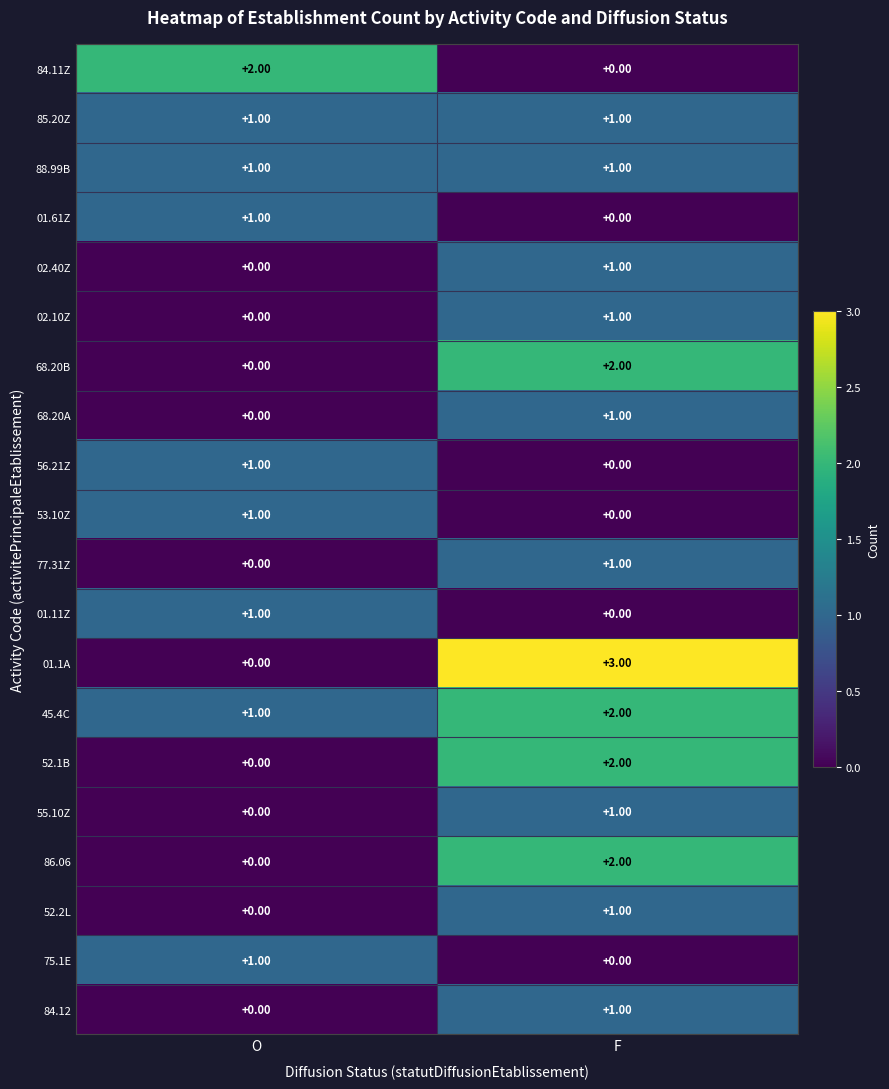

At which label is 52.2L closest to 0?

O